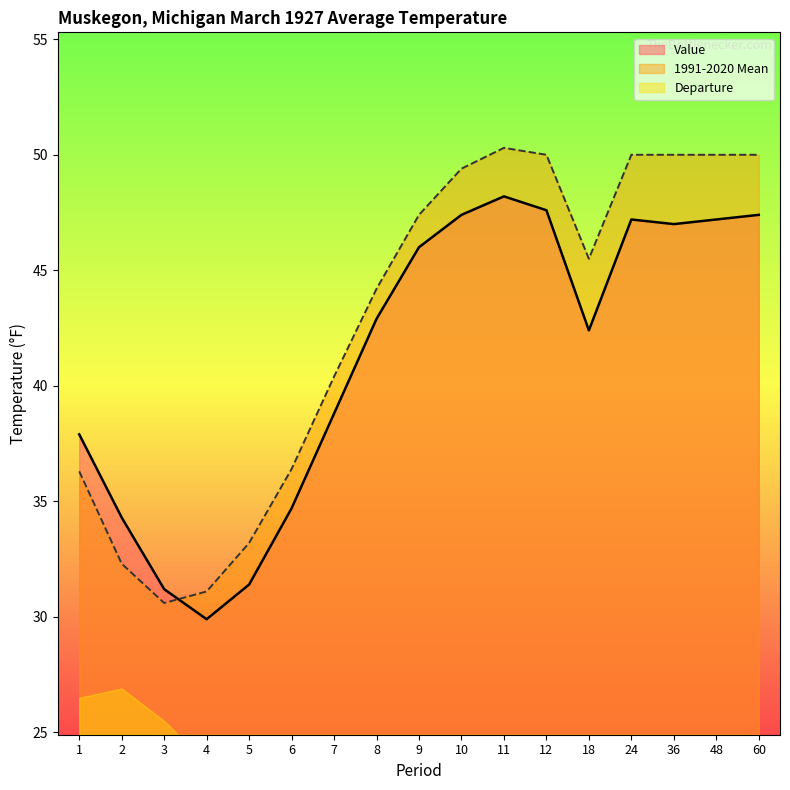

How many interior local peaks does the 1991-2020 Mean series have?

1